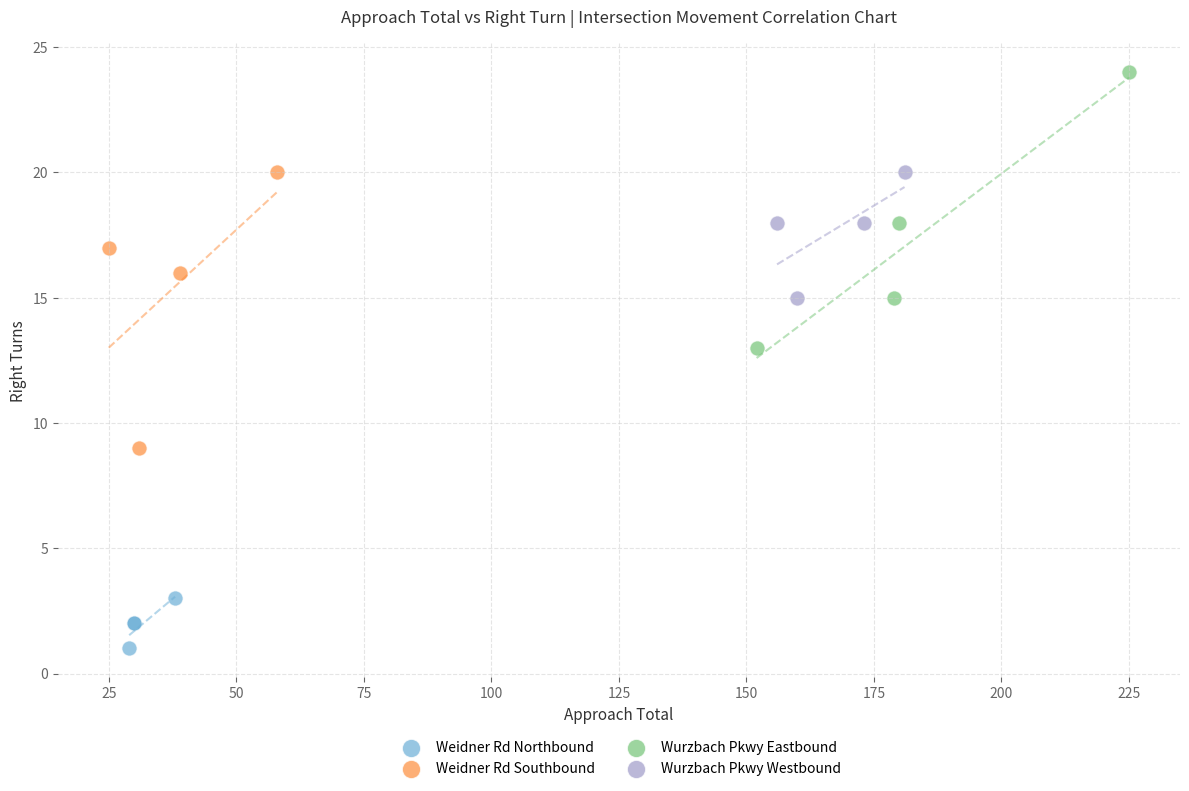

Which series reaches the minimum Y coordinate?

Weidner Rd Northbound